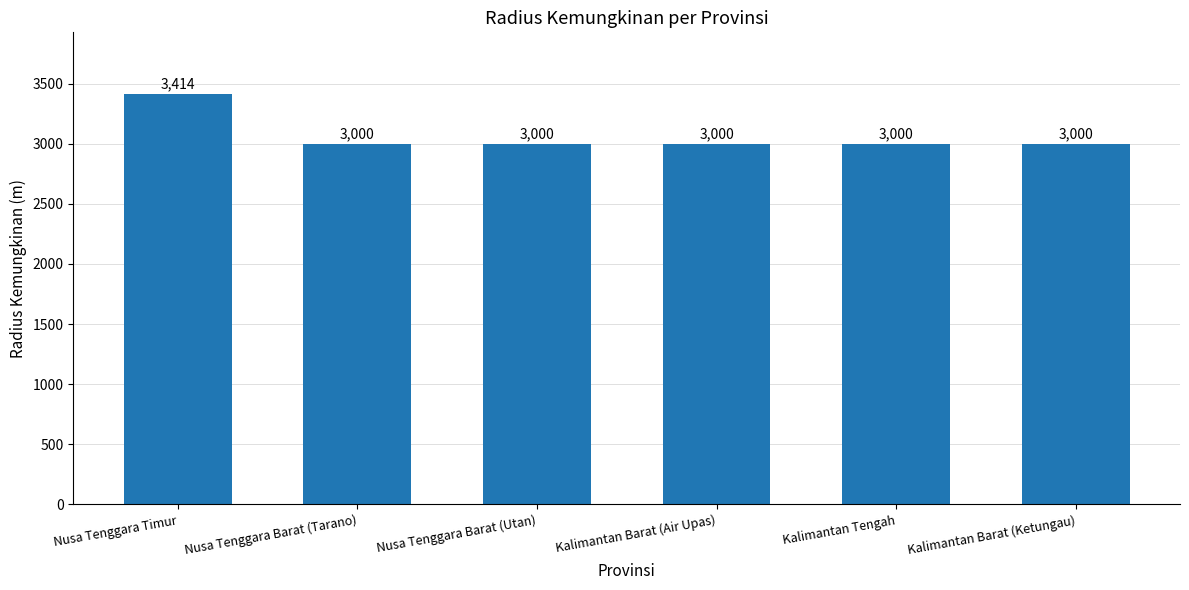

Which category has the highest value across all series?

Nusa Tenggara Timur